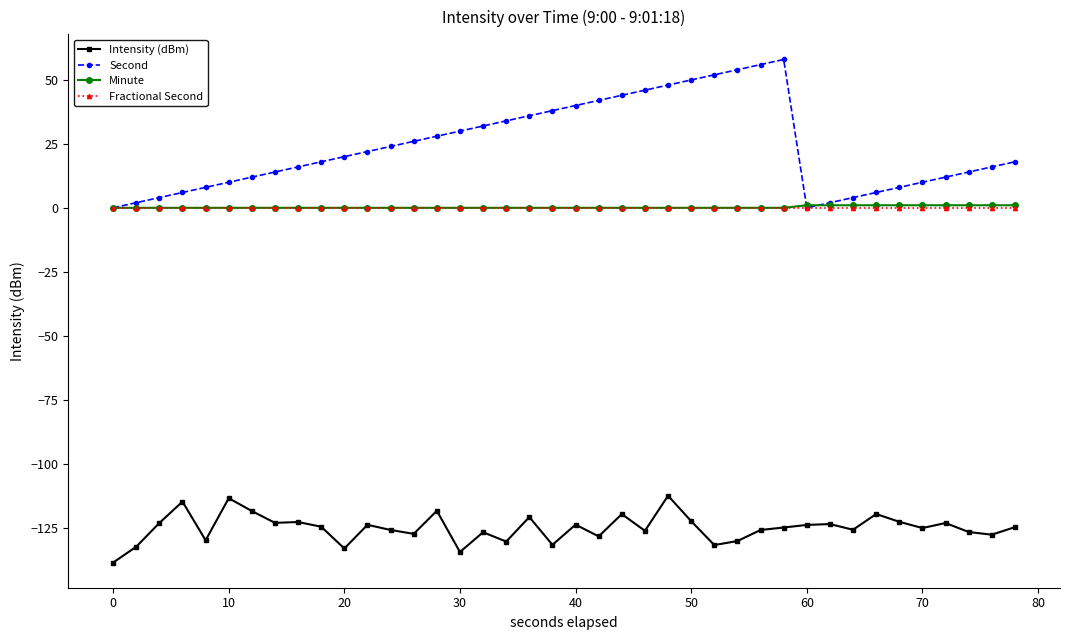

What is the difference between the second highest and minimum values in the Minute series?

1.0